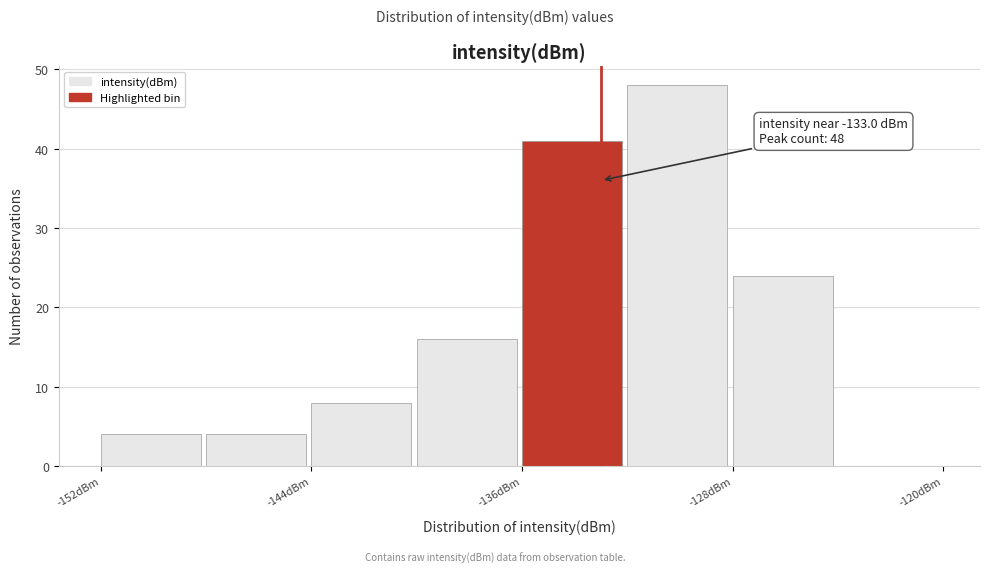

Which range on the x-axis has the tallest bar?

-132 to -128